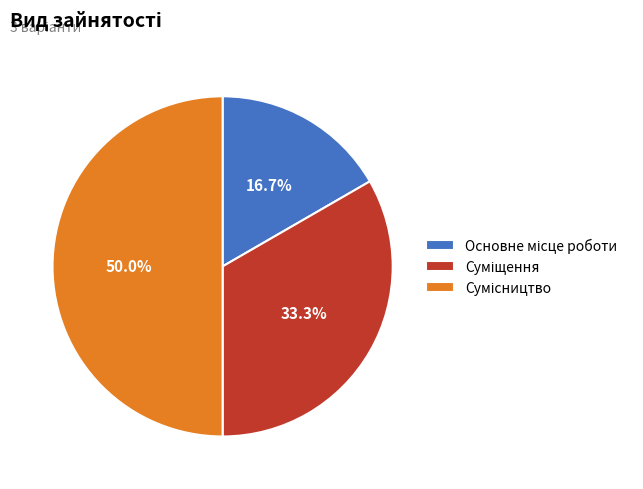

How many slices are in this pie chart?

3